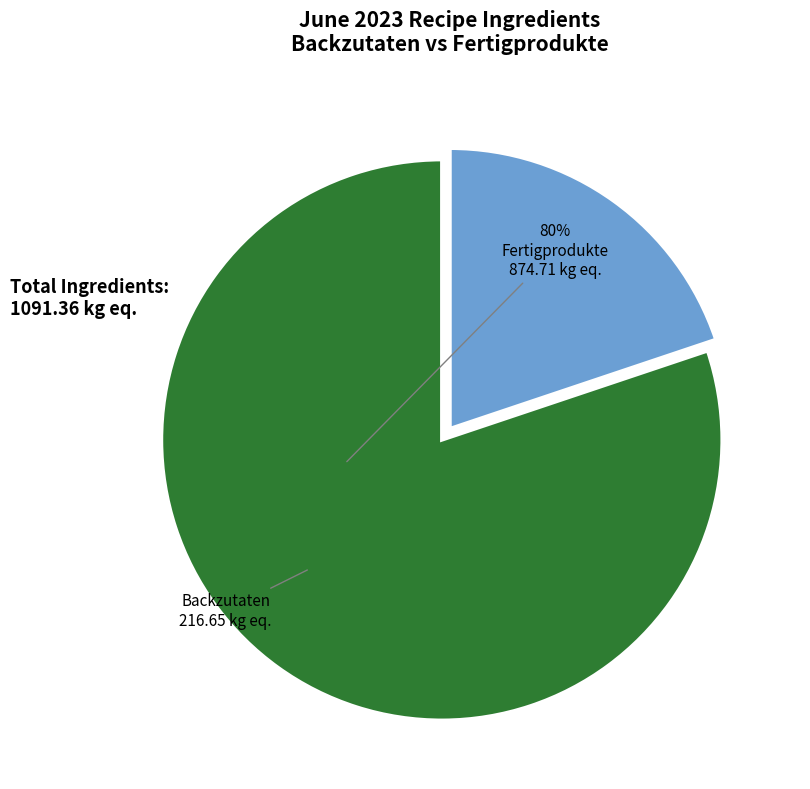

Count the number of slices in the pie.

2